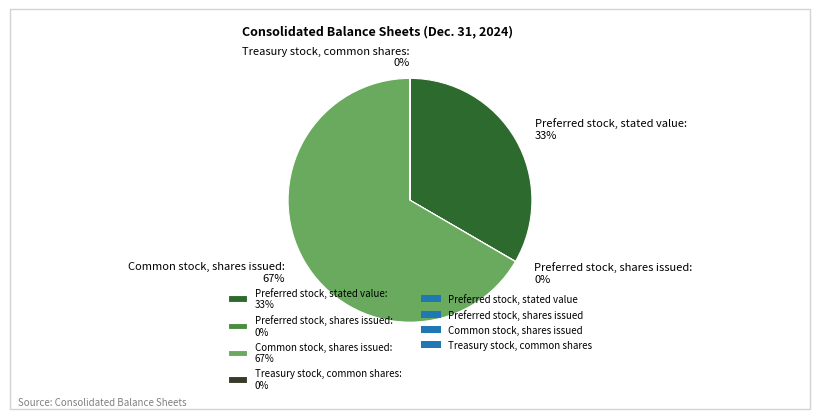

Does Preferred stock, stated value account for over 50% of the chart?

No